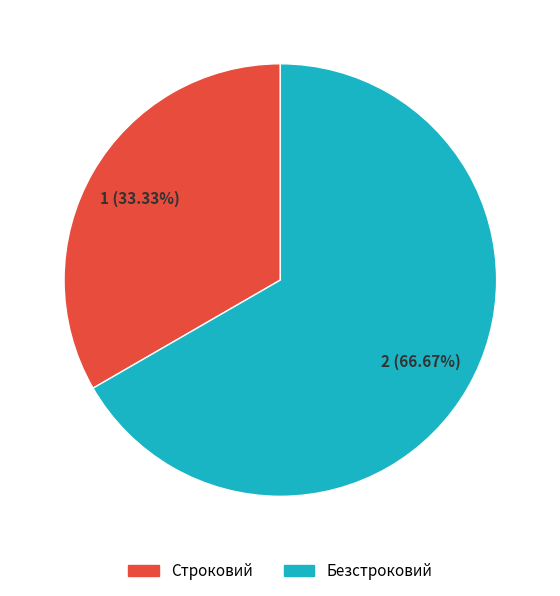

To the nearest percent, what is the average slice percentage?

50%